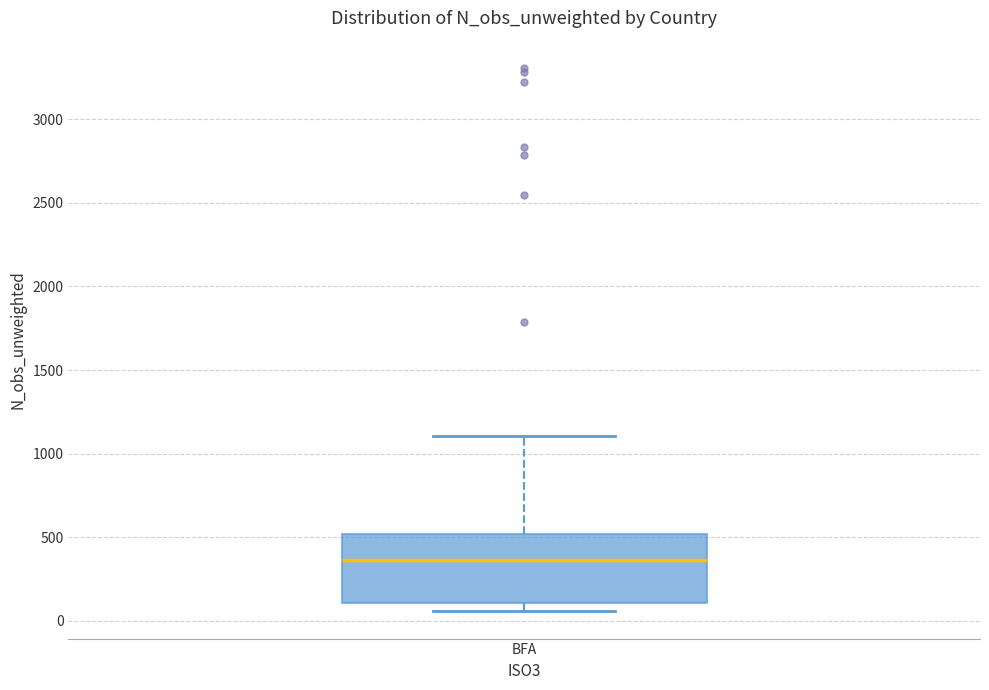

Transcribe this box plot: give where the median line is, the range the box spans, and where the two whiskers end, as read against the y-axis. The values are not printed on the chart, so give them approximately, as read against the axis.

median 350, box 100 to 500, whiskers 50 to 1100